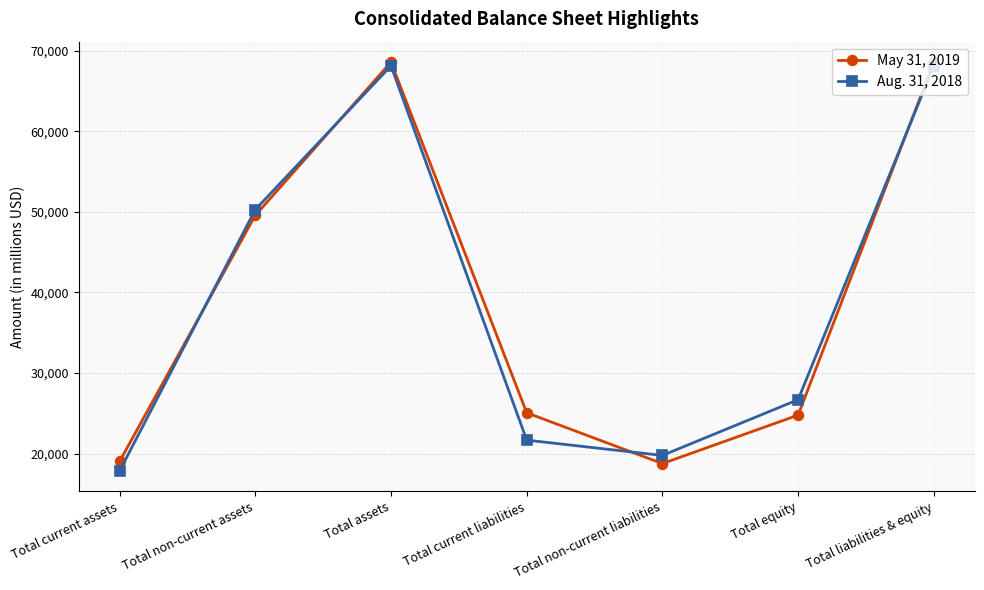

Rank the series at Total equity from highest to lowest value.

Aug. 31, 2018, May 31, 2019